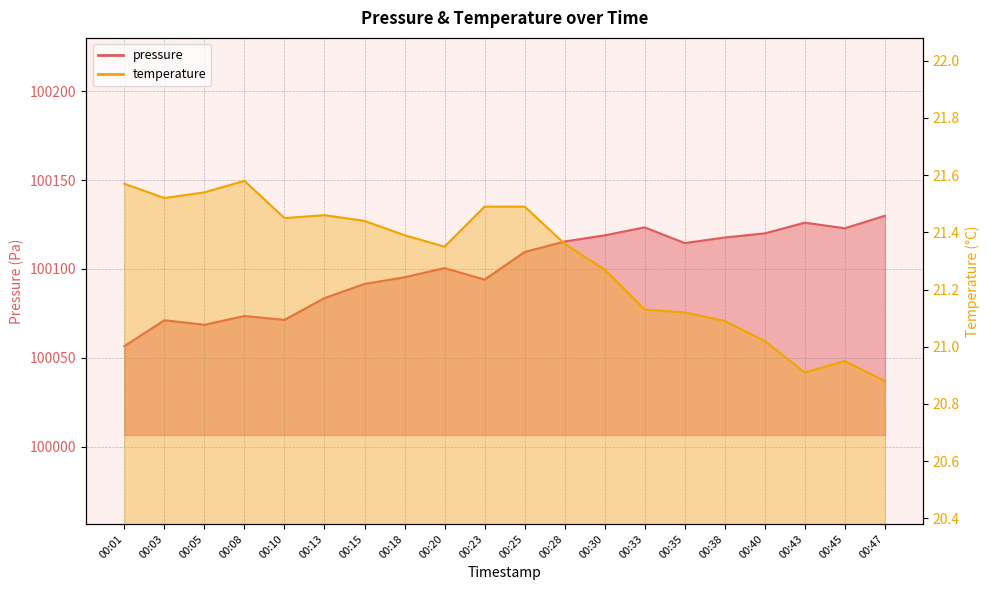

What is the difference between the highest and lowest values at 00:01?

100035.1